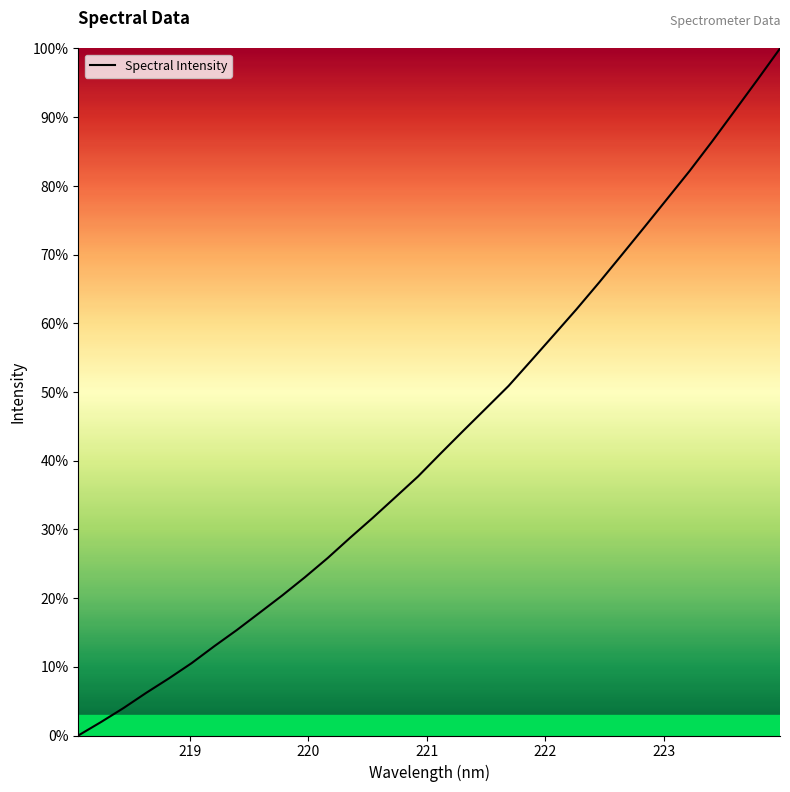

What is the maximum value shown in the chart?

100.0